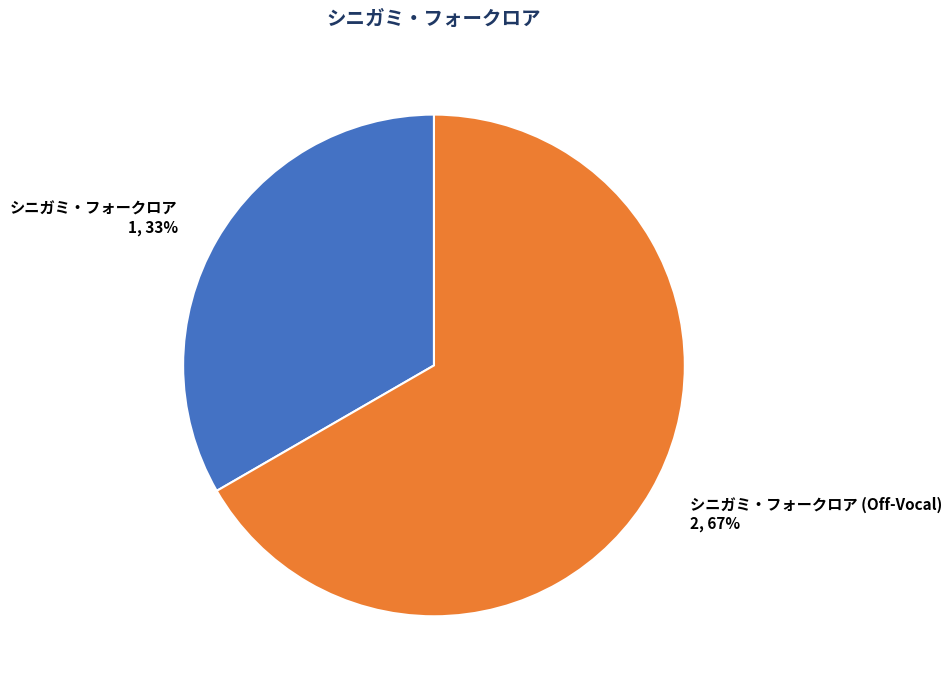

To the nearest percent, what is the average slice percentage?

50%